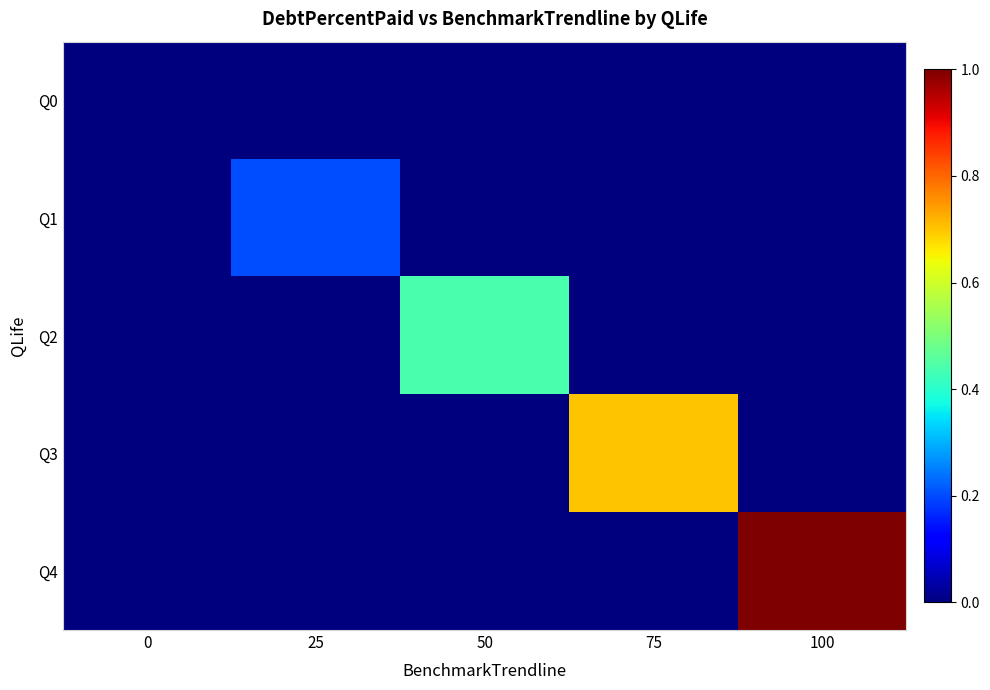

Rank the series by their average value, from highest to lowest.

Q4, Q3, Q2, Q1, Q0